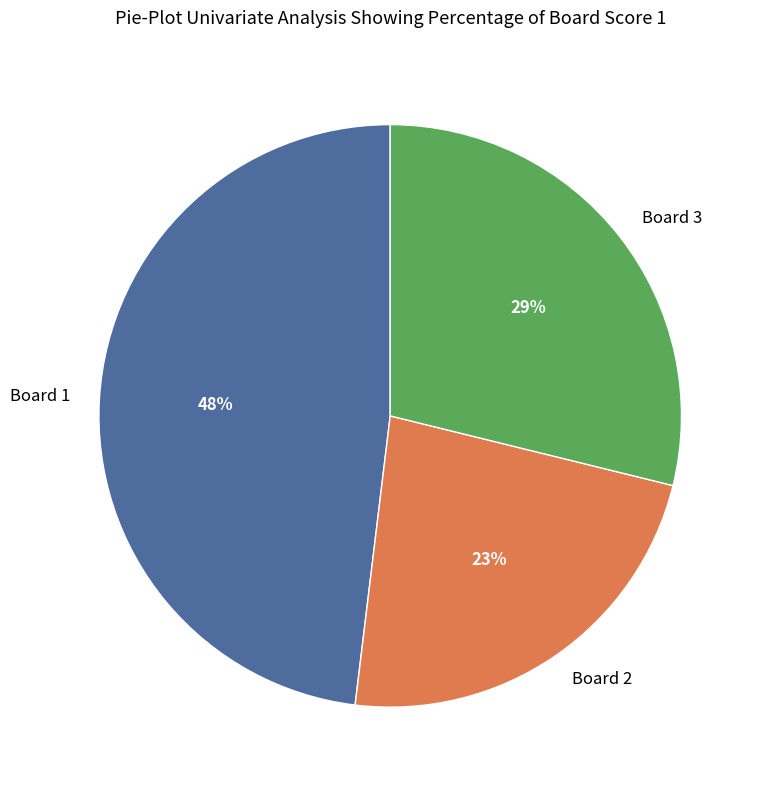

What percentage is the Board 2 slice, to the nearest percent?

23%